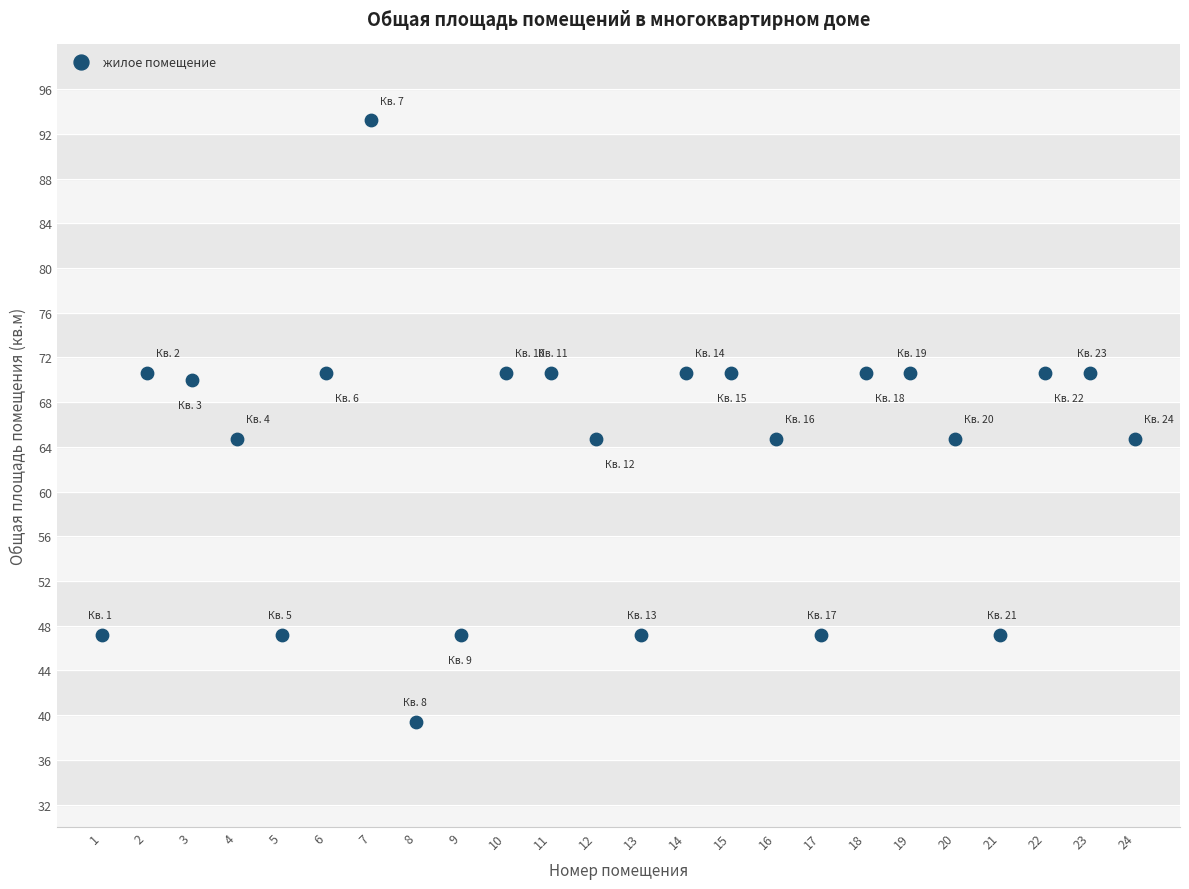

What is the range of X values (max minus min)?

23.0